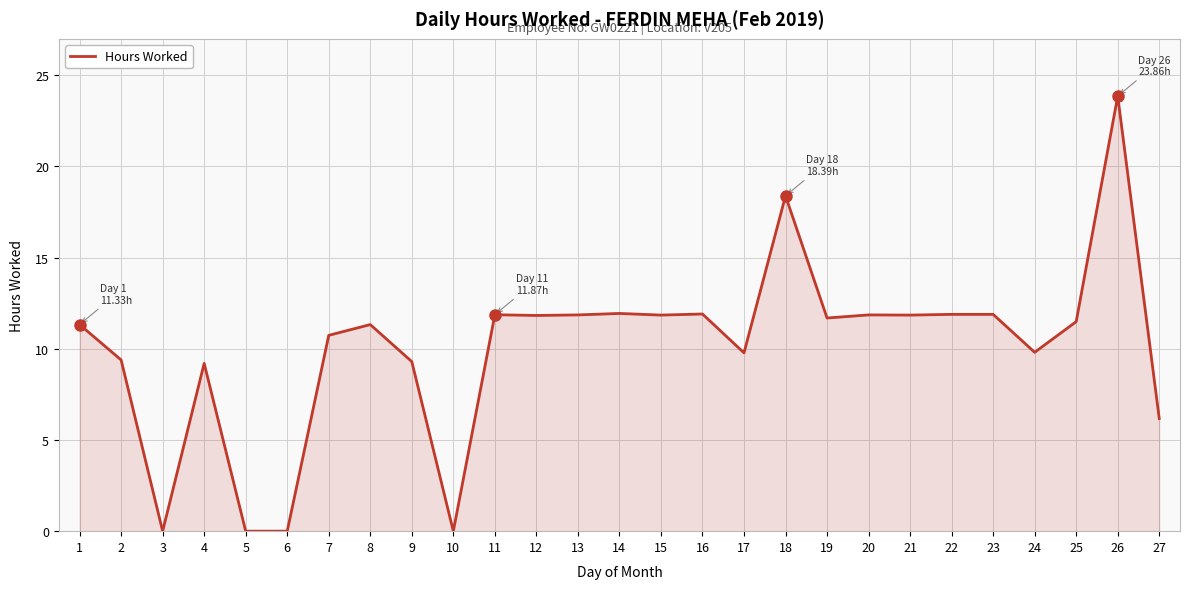

The value at 6 is -13.8. True or false?

False